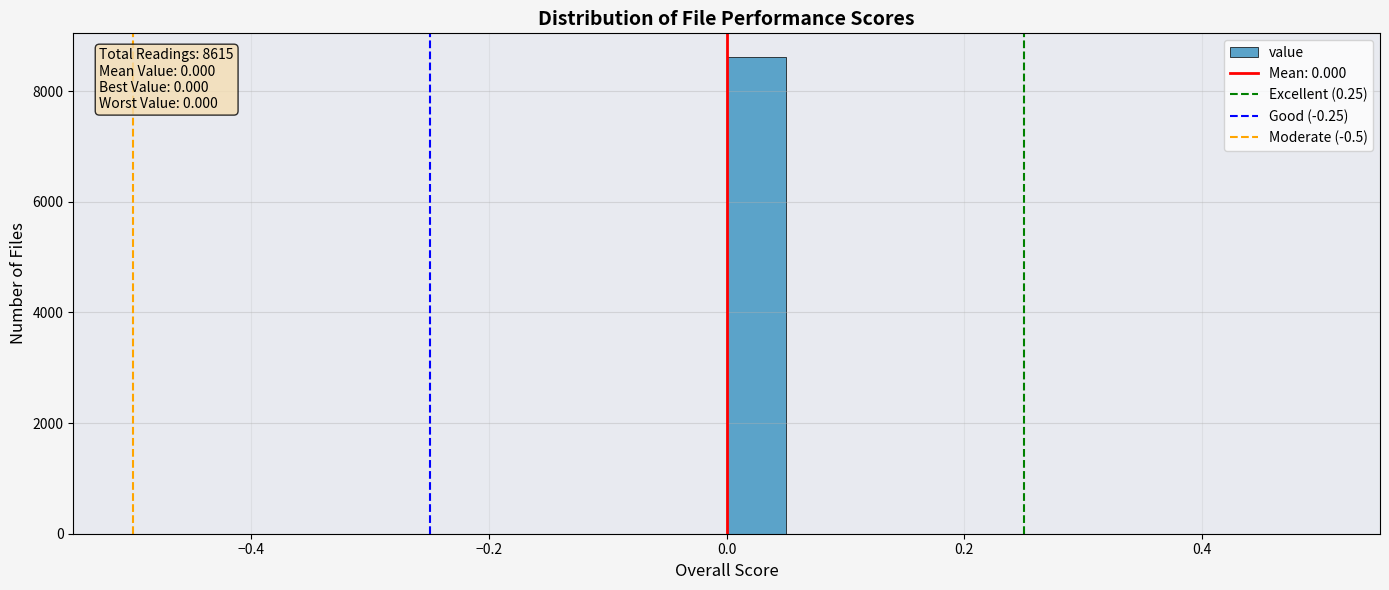

Read against the x-axis, roughly where is the centre of the tallest bar?

0.02